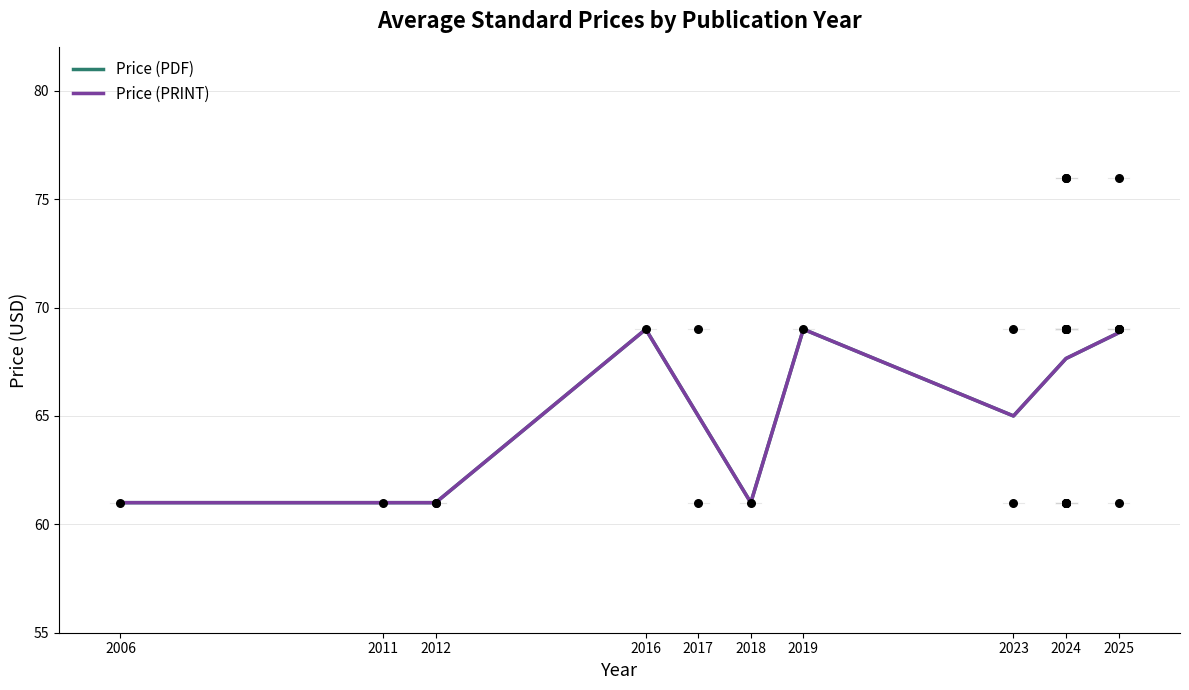

Which series reaches the maximum Y coordinate?

Price (PDF)